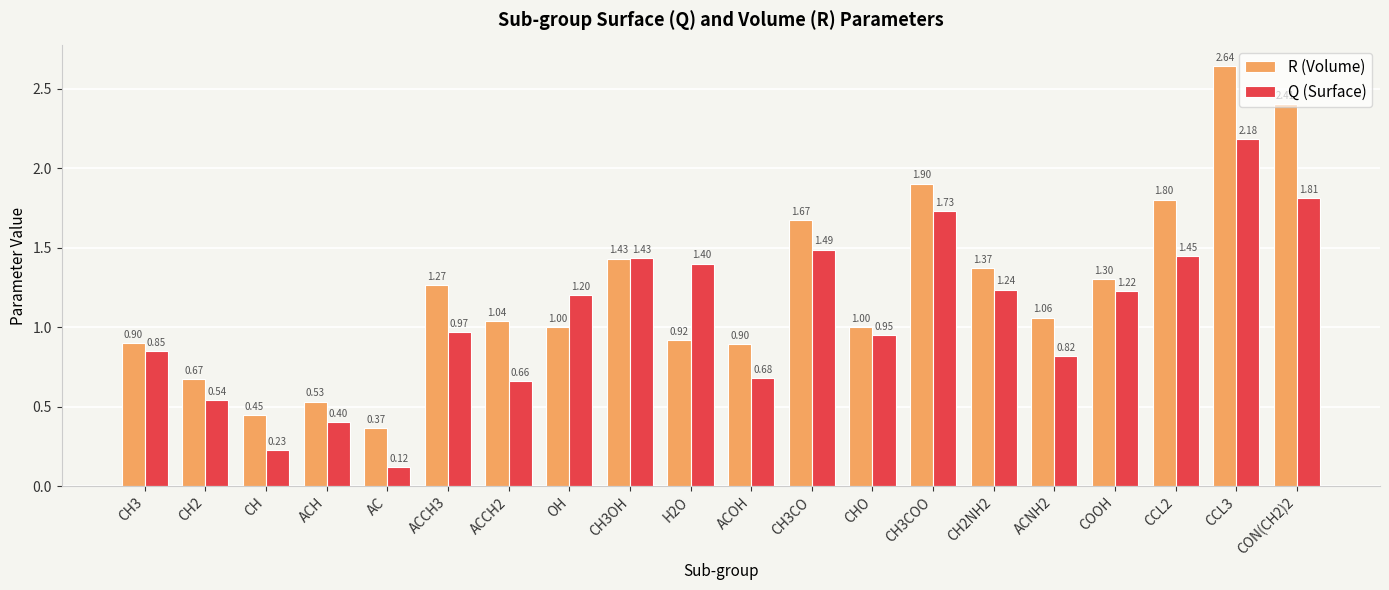

Which series changed the most between ACCH3 and CH3OH?

Q (Surface)